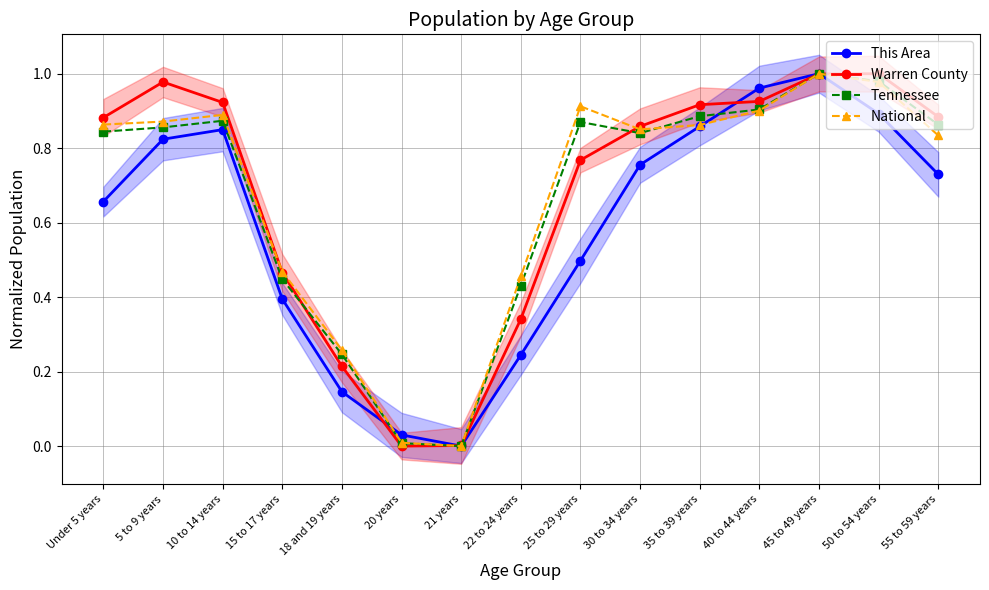

What is the label of the 6th point from the left?

20 years